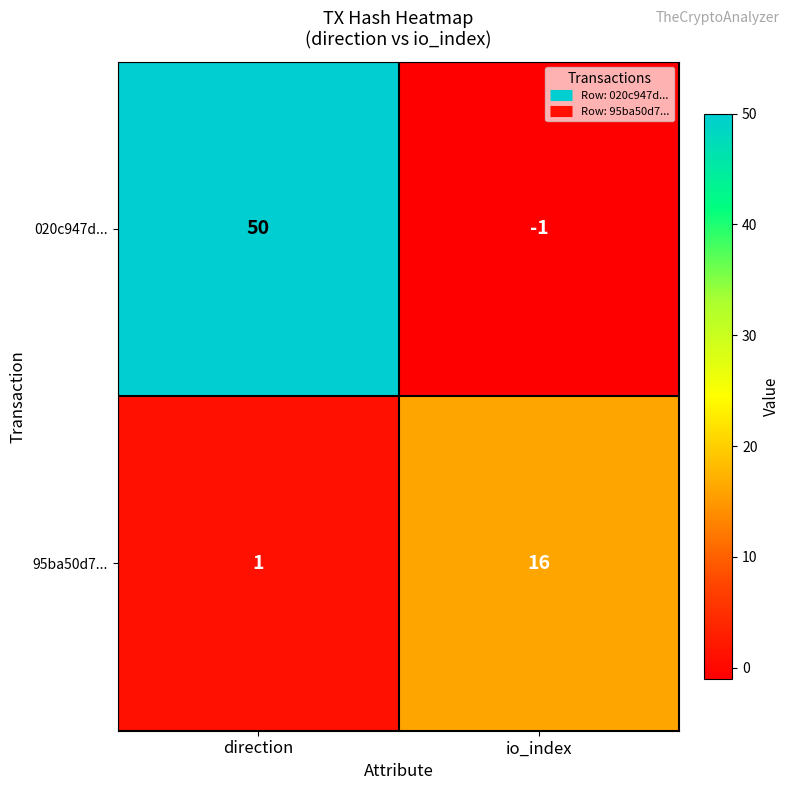

How many categories are shown in the chart?

2